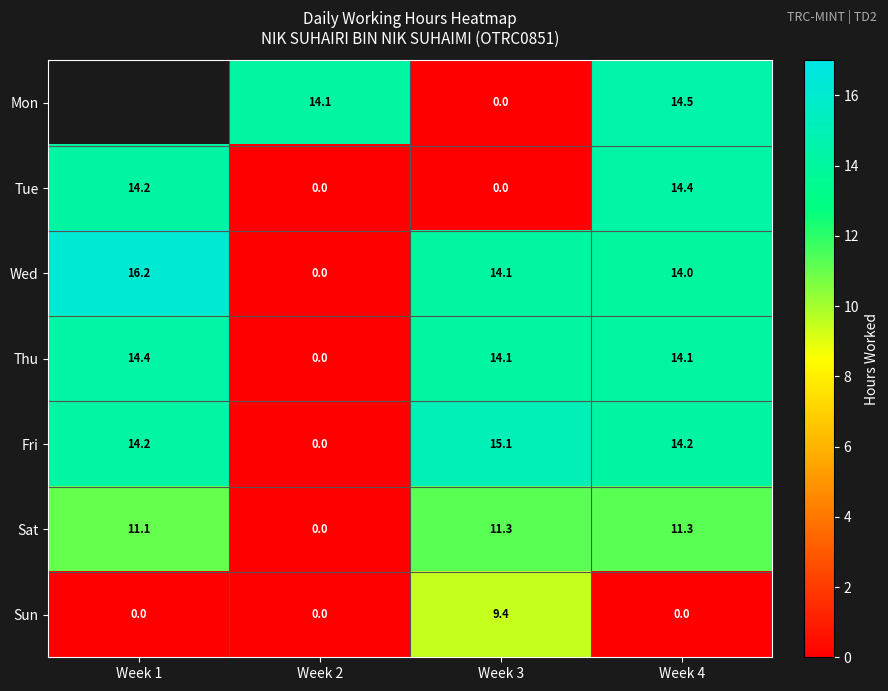

Which has a higher value, Week 1 or Week 3?

Week 3